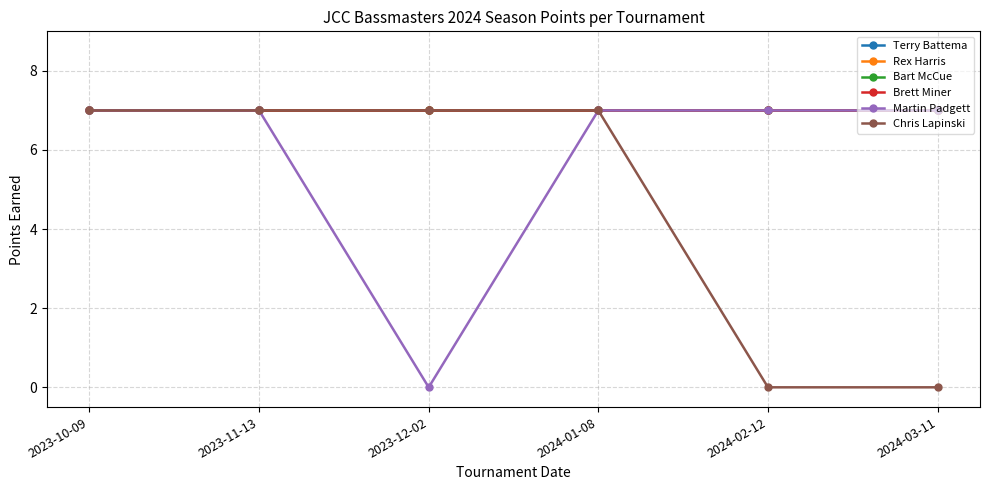

Is it true that Brett Miner equals 7 at 2024-01-08?

True